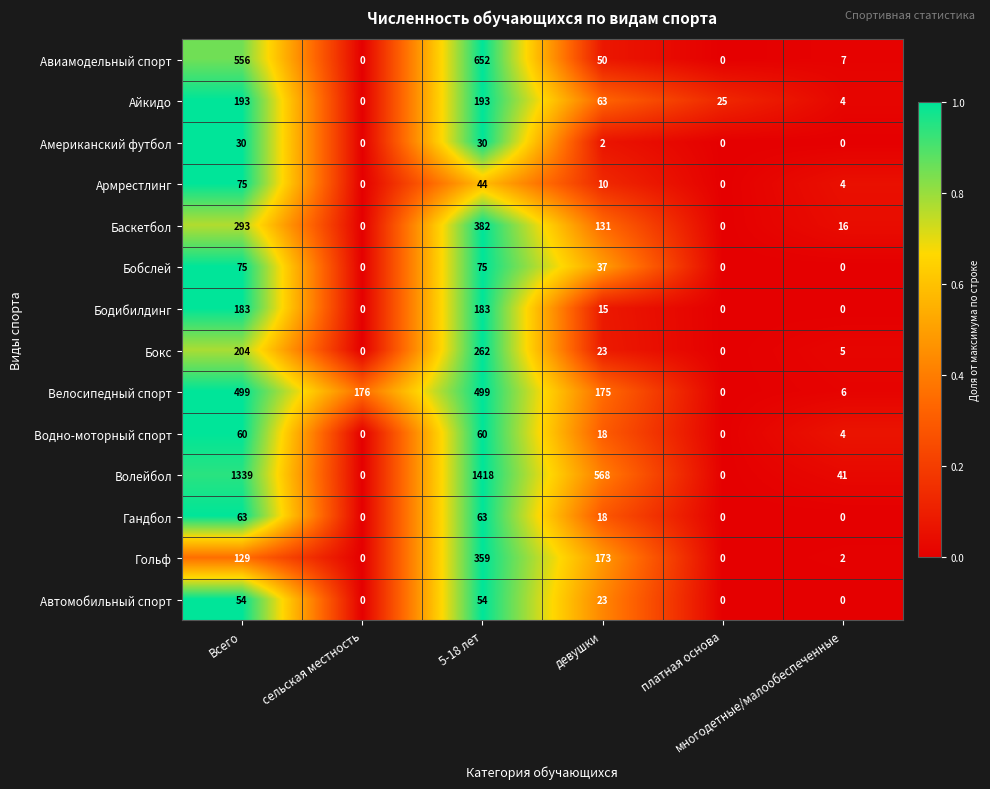

Which label corresponds to the largest value in the chart?

5-18 лет